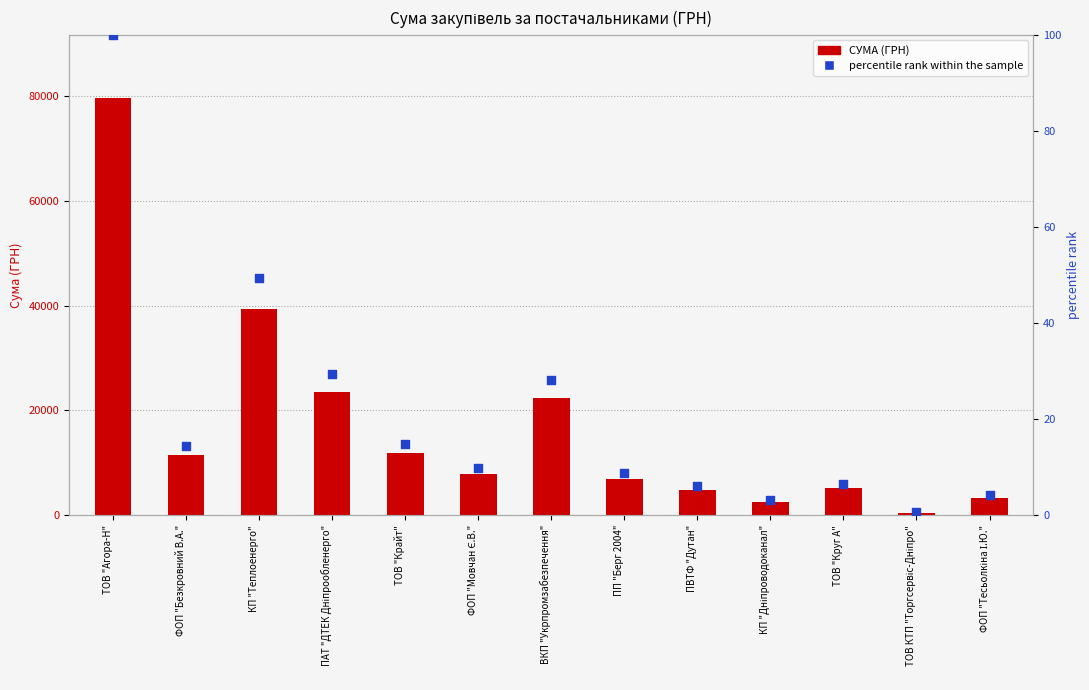

Which series has the largest Y range (max minus min)?

СУМА (ГРН)